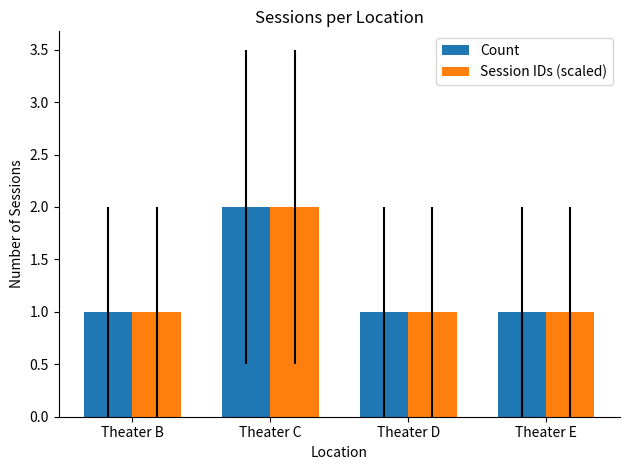

At which category is the sum across all series the highest?

Theater C